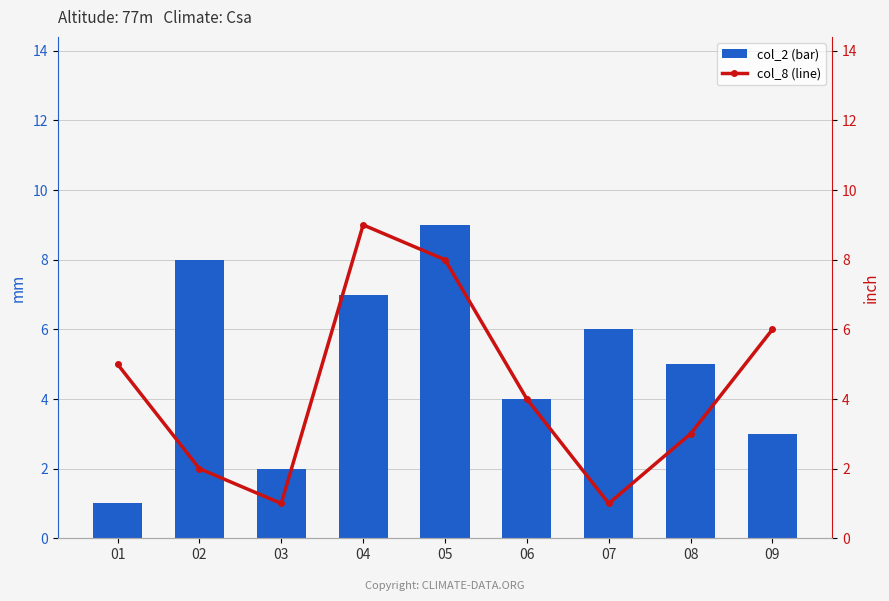

The value of col_8 (line) at 03 is 1. True or false?

False